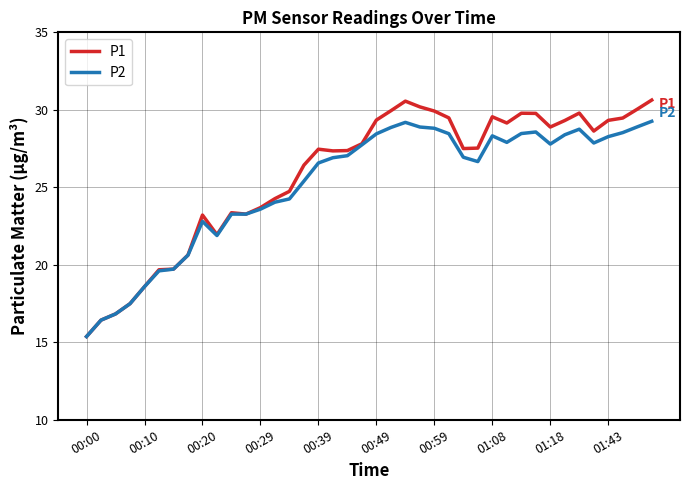

Which series has the largest range (max minus min)?

P1